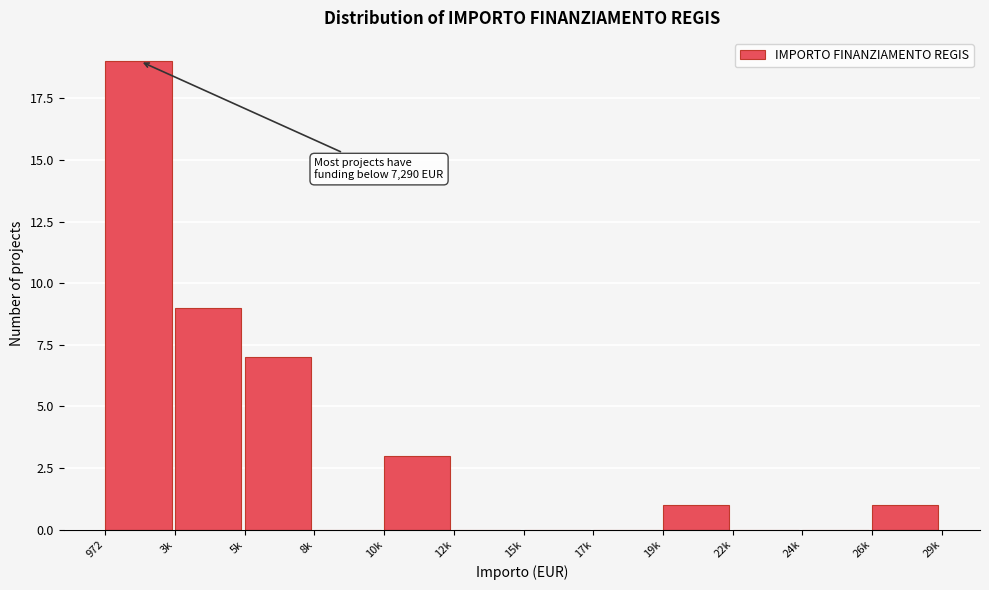

Reading right to left, extract all data points from this chart.

26k=1	24k=0	22k=0	19k=1	17k=0	15k=0	12k=0	10k=3	8k=0	5k=7	3k=9	972=19